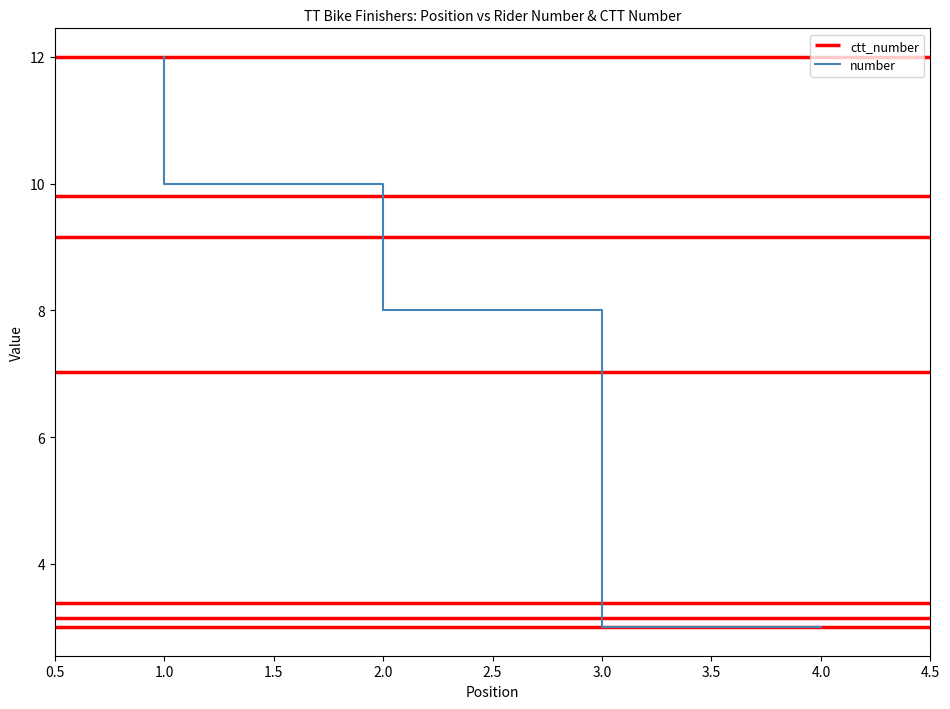

What is the difference between the maximum and minimum values?

9